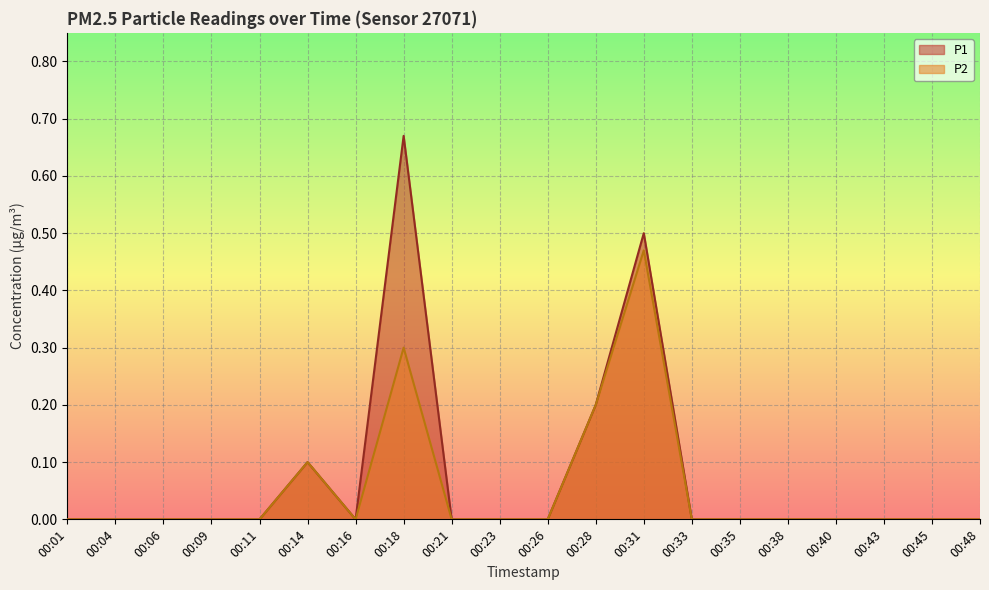

Reading left to right, transcribe all the data shown in this chart.

P1: 0.0	0.0	0.0	0.0	0.0	0.1	0.0	0.7	0.0	0.0	0.0	0.2	0.5	0.0	0.0	0.0	0.0	0.0	0.0	0.0
P2: 0.0	0.0	0.0	0.0	0.0	0.1	0.0	0.3	0.0	0.0	0.0	0.2	0.5	0.0	0.0	0.0	0.0	0.0	0.0	0.0